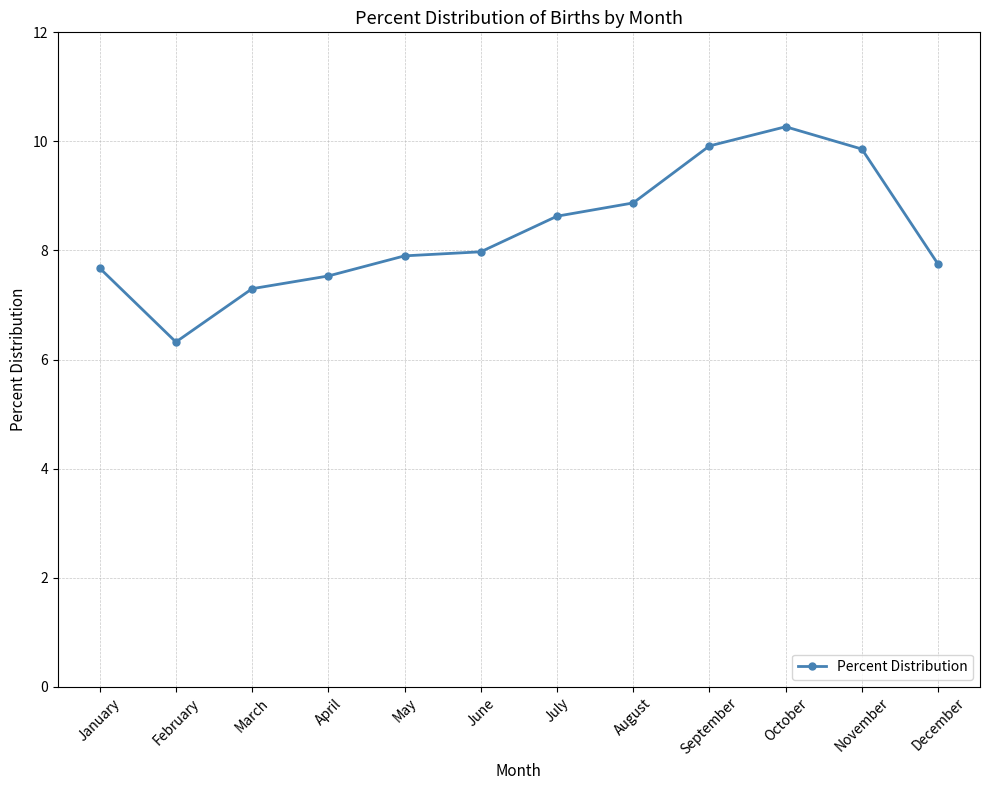

What is the value of the 3rd point from the left?

7.3